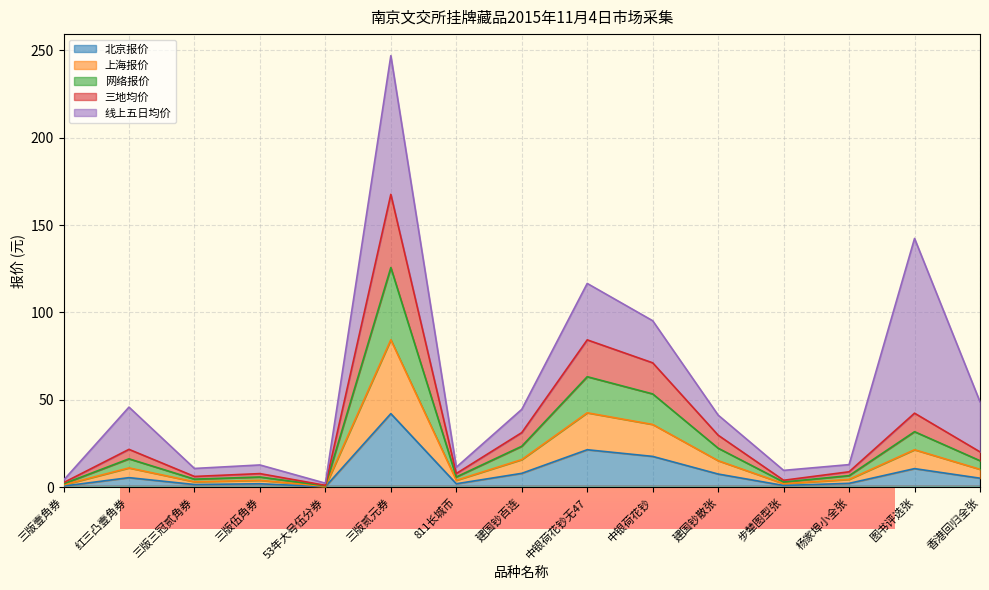

What value does the 网络报价 series have at 811长城币?

7.8